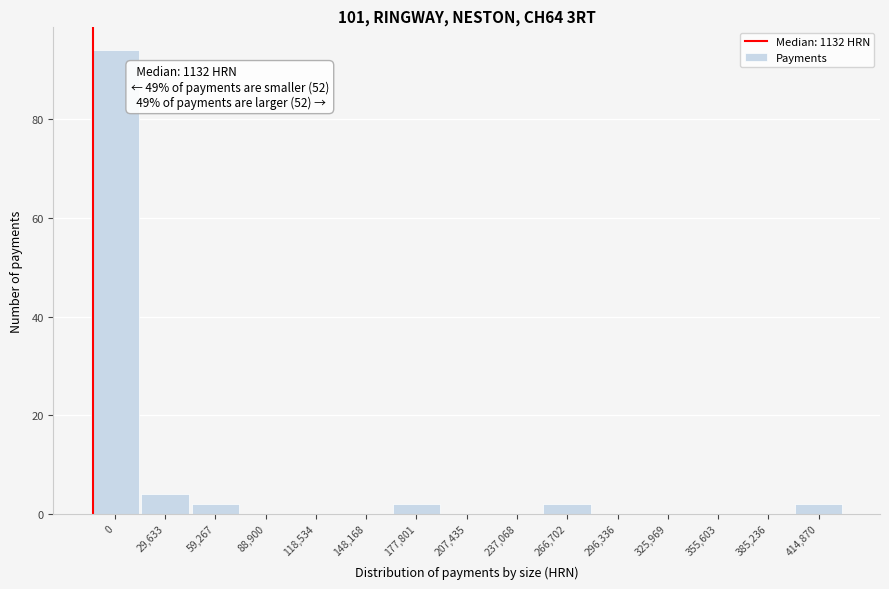

Reading left to right, extract all data points from this chart.

0=94	29,633=4	59,267=2	88,900=0	118,534=0	148,168=0	177,801=2	207,435=0	237,068=0	266,702=2	296,336=0	325,969=0	355,603=0	385,236=0	414,870=2